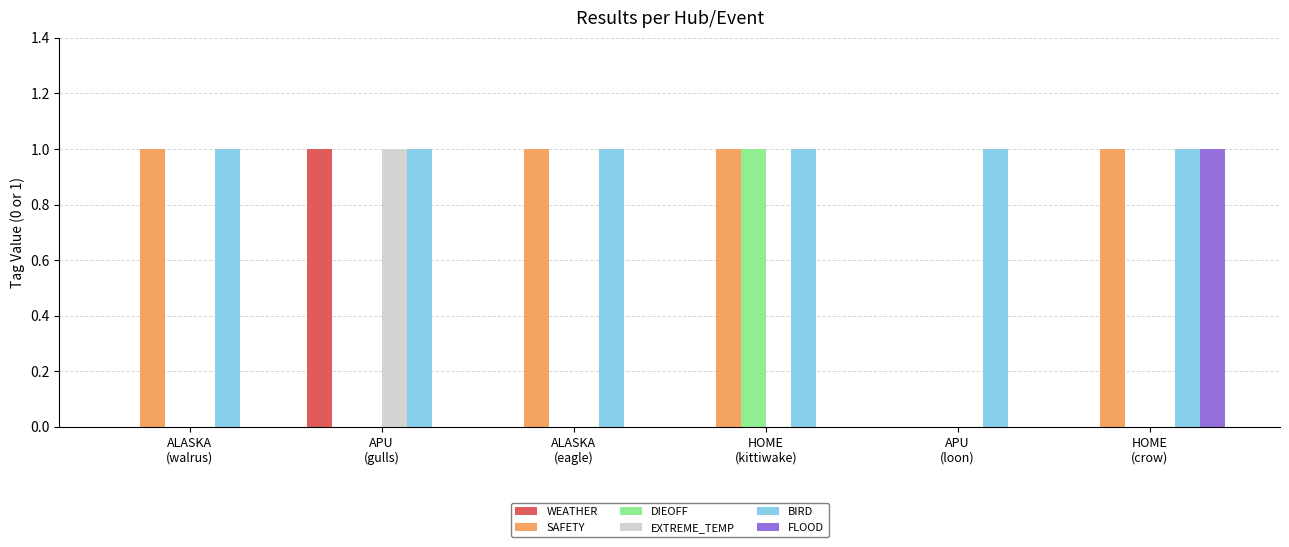

Which series has the largest total across all categories?

BIRD